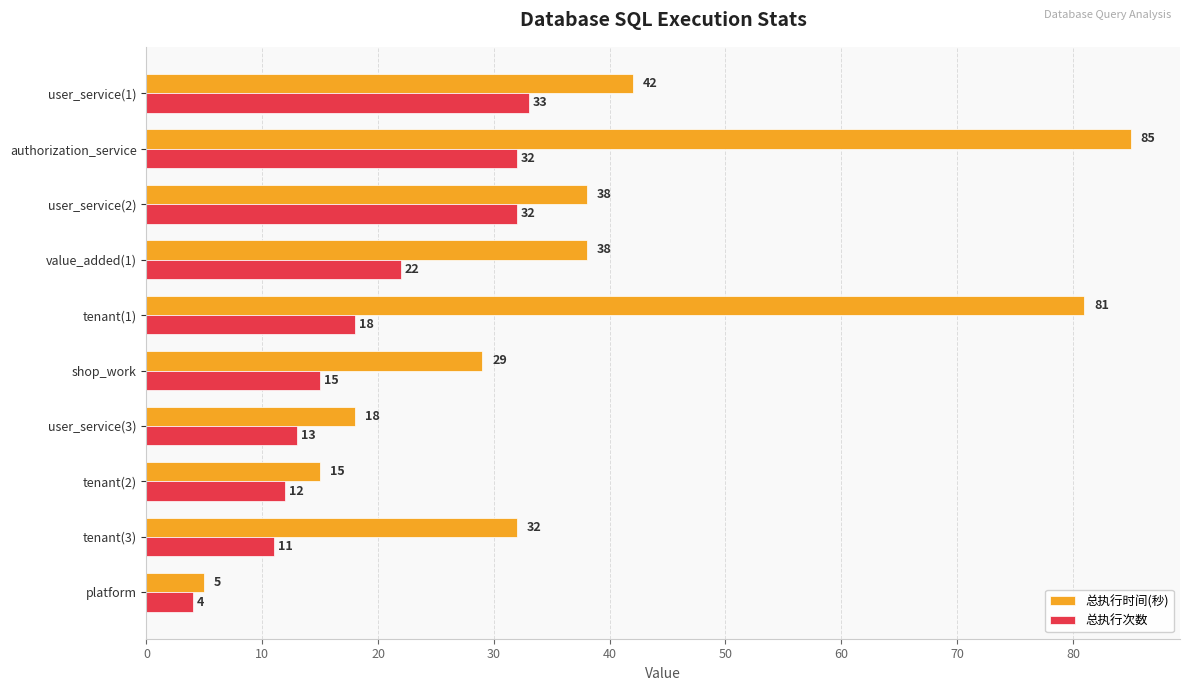

True or false: 总执行时间(秒) has a value of 9 at user_service(3).

False